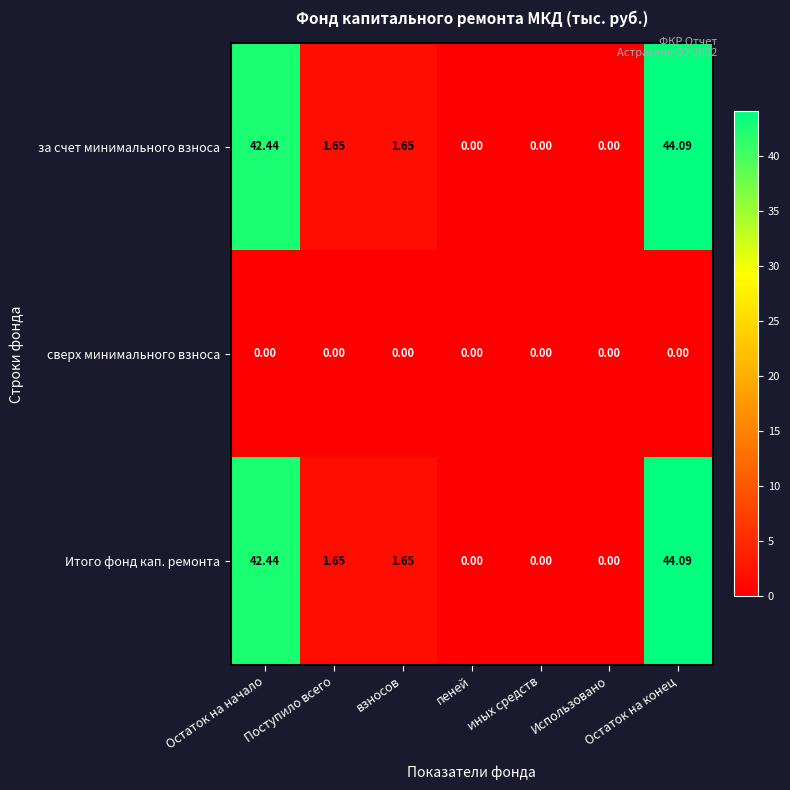

At how many categories does at least one series exceed 10?

2